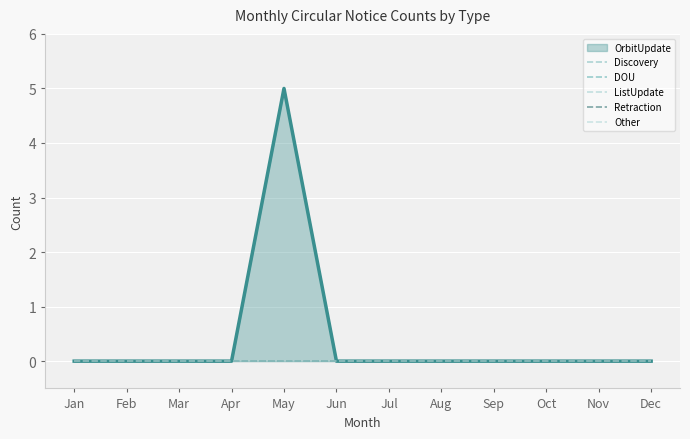

List the series in order of their peak value, highest first.

OrbitUpdate, Discovery, DOU, ListUpdate, Retraction, Other